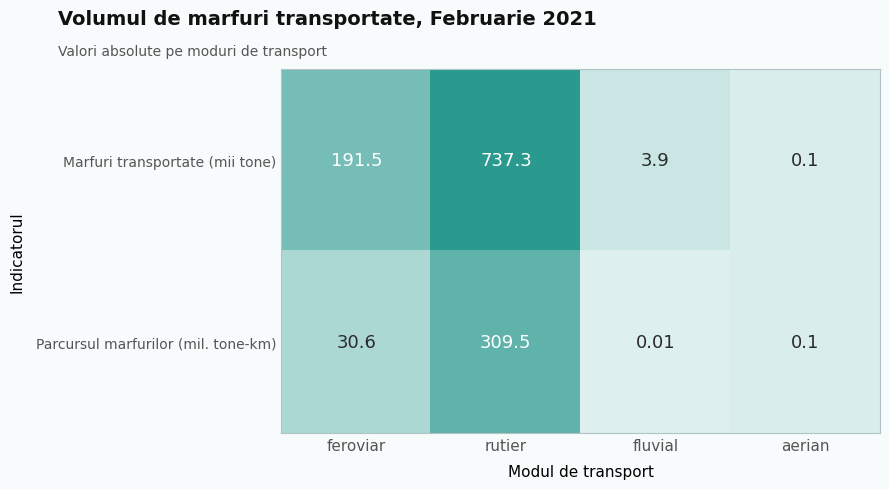

List the series in order of their overall mean, highest first.

Marfuri transportate (mii tone), Parcursul marfurilor (mil. tone-km)